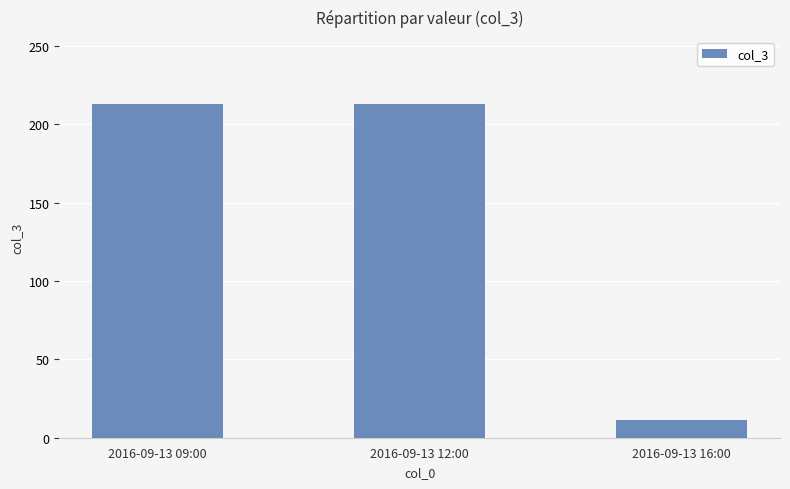

How many values are below 213?

1